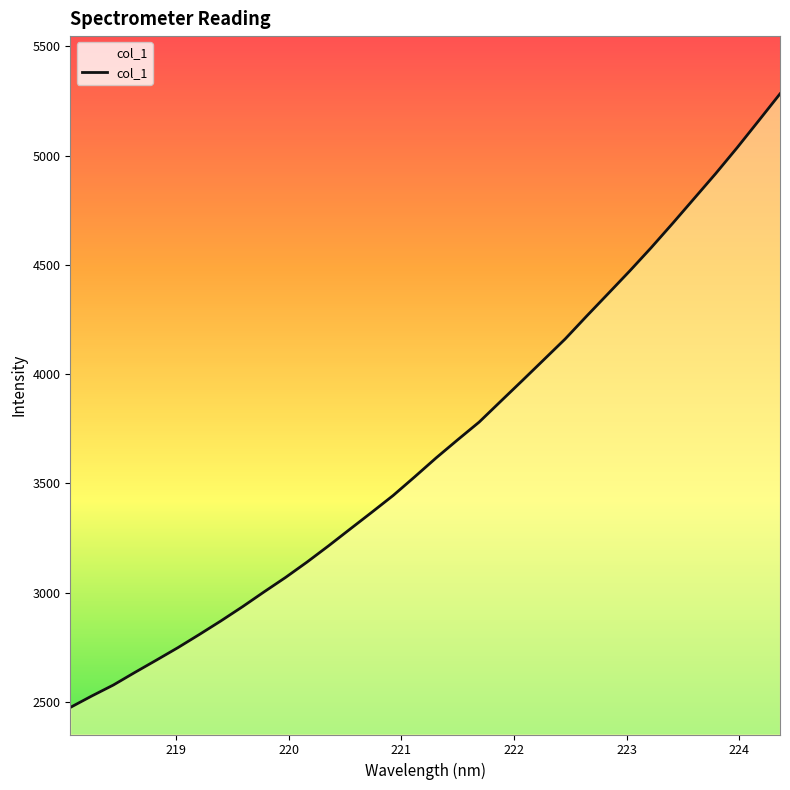

What is the greatest value displayed?

5282.2